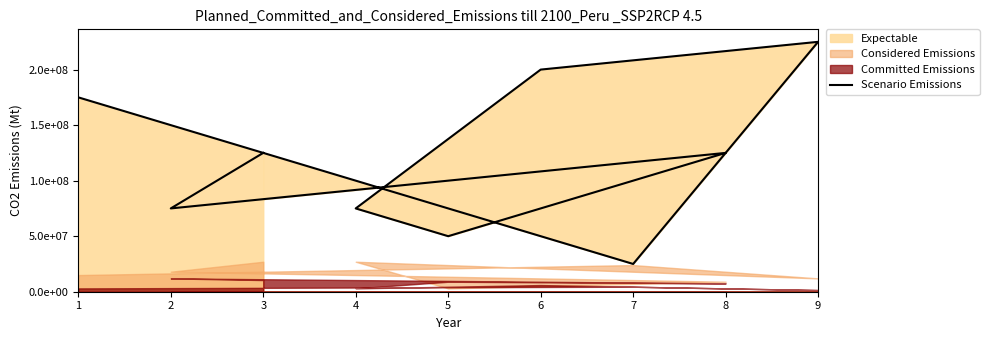

Where is the first local minimum?

2